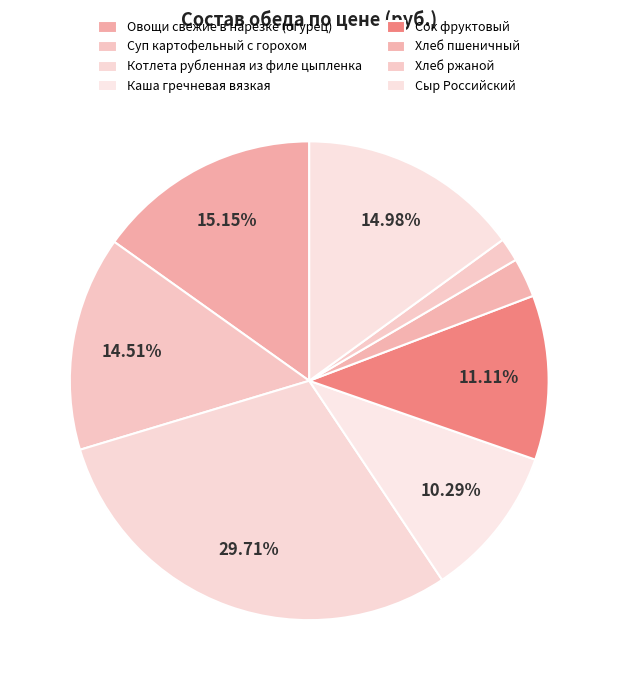

Which category has the smallest portion of the pie?

Хлеб ржаной